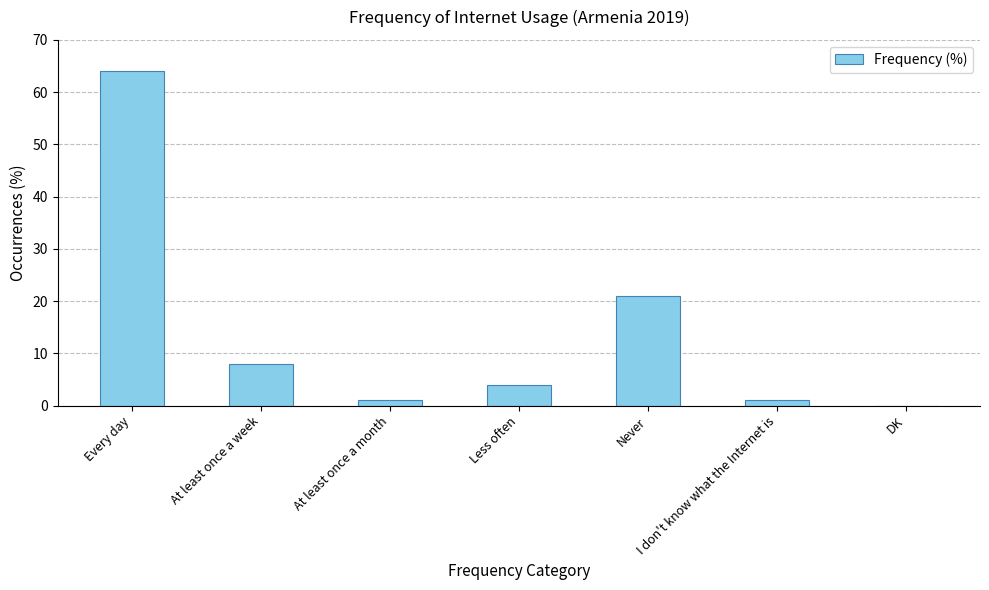

Where is the data nearest to the value 32?

Never